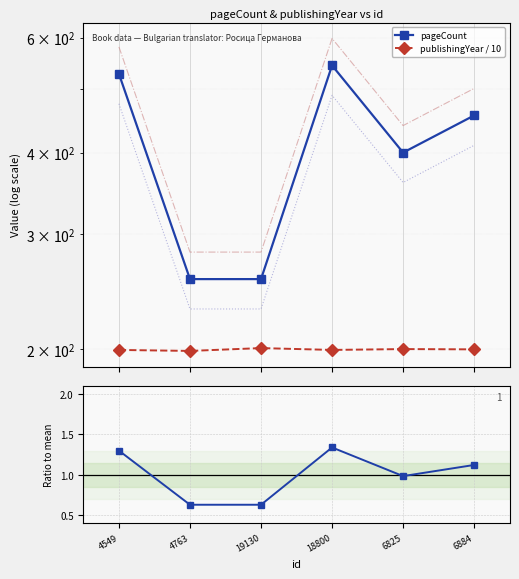

True or false: publishingYear / 10 and pageCount cross at least once.

False